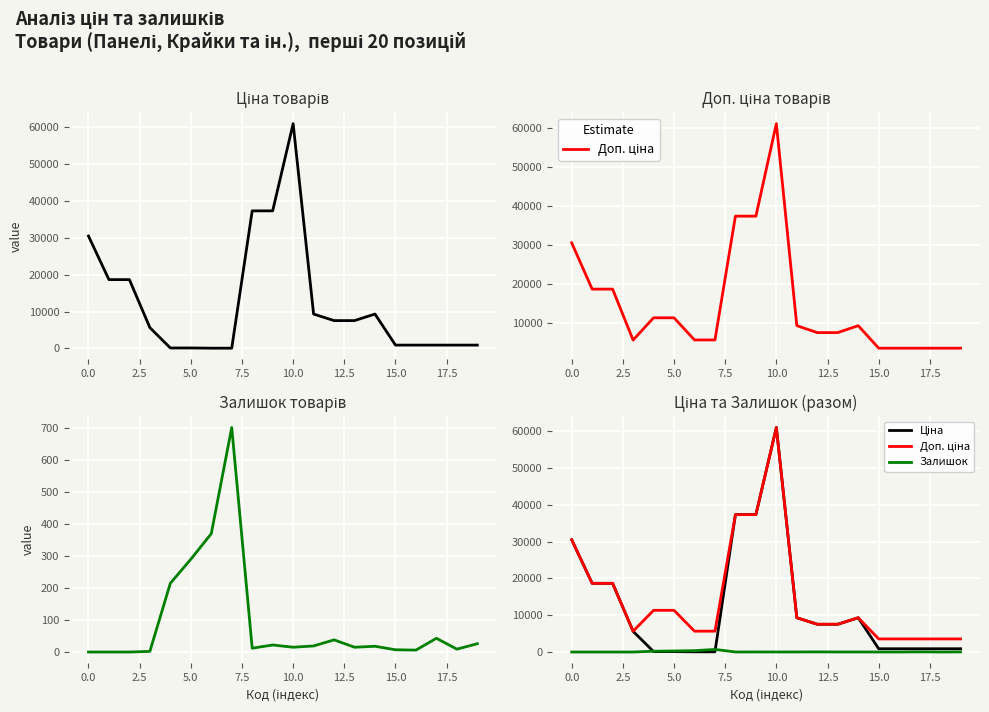

Which series has the largest total across all categories?

Доп. ціна